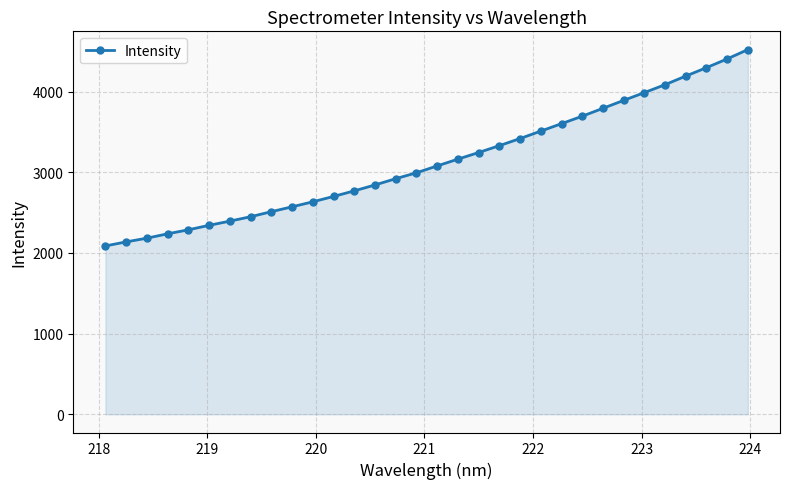

What is the smallest value displayed?

2087.3